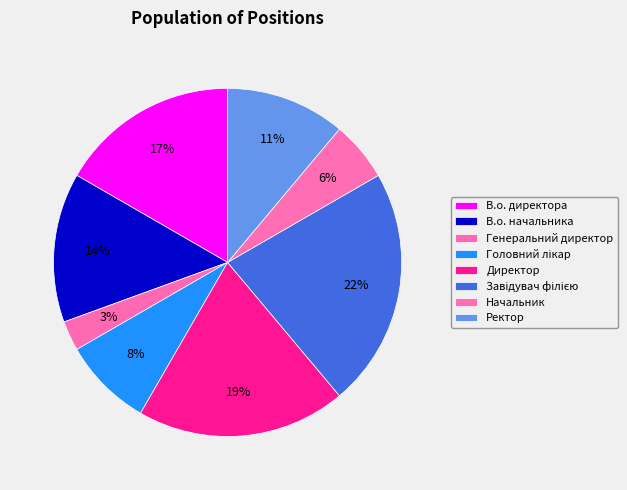

To the nearest percent, what percentage of the pie is Завідувач філією?

22%